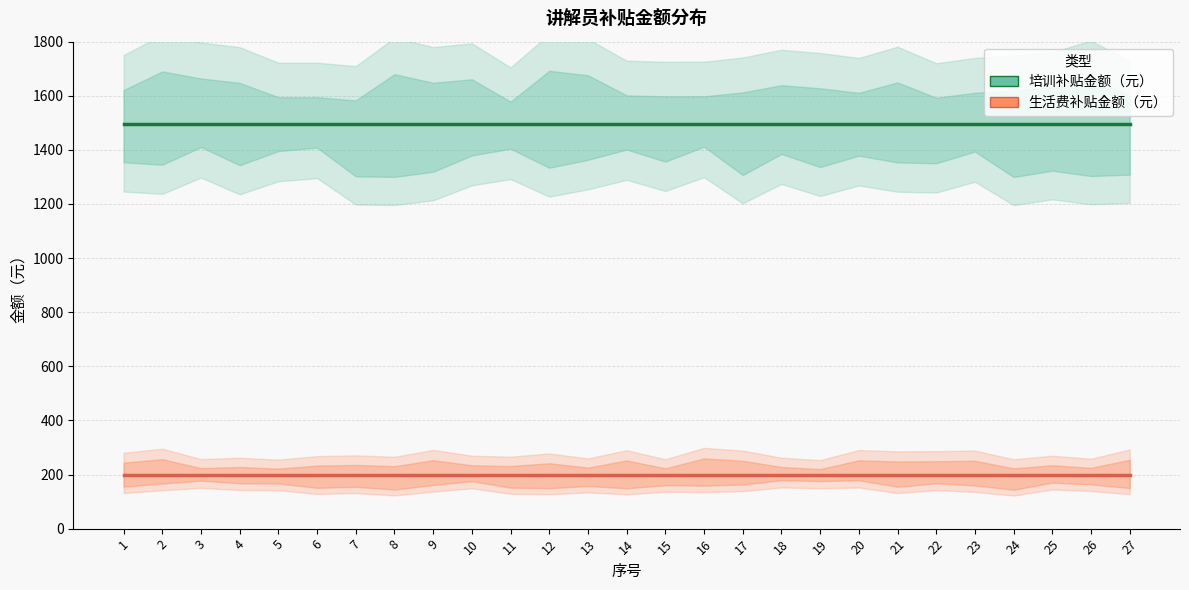

Which series has the largest total across all categories?

培训补贴金额（元）